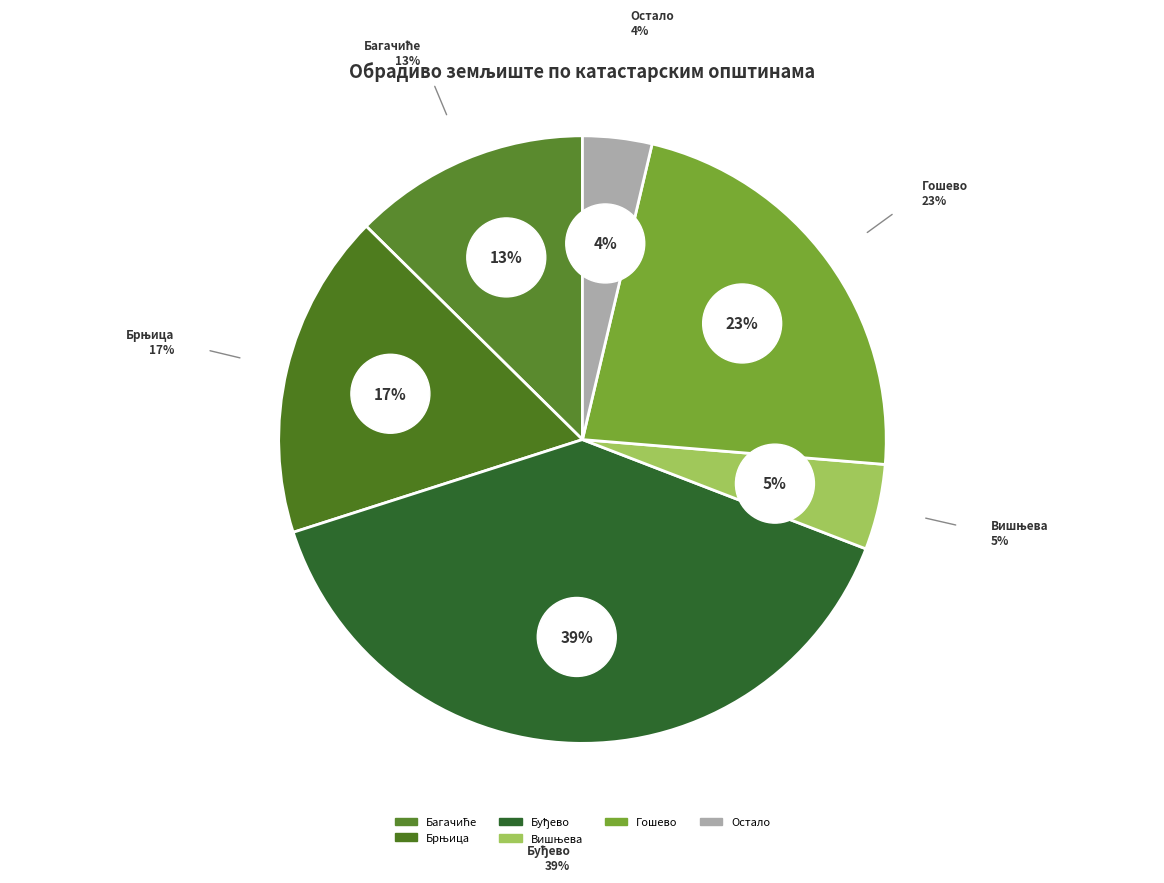

The Баре slice represents 0% of the pie. True or false?

True